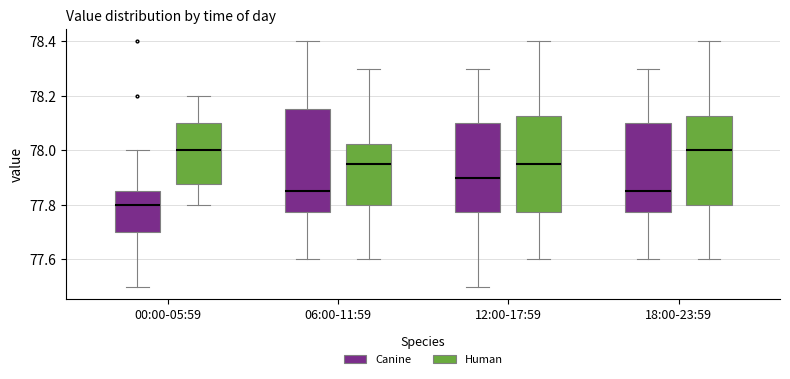

Reading left to right, transcribe this box plot: for each box, give where its median line is, the range the box spans, and where its two whiskers end, as read against the y-axis. The values are not printed on the chart, so give them approximately, as read against the axis.

00:00-05:59 (Canine): median 77.80, box 77.70 to 77.86, whiskers 77.50 to 78.00
00:00-05:59 (Human): median 78.00, box 77.88 to 78.10, whiskers 77.80 to 78.20
06:00-11:59 (Canine): median 77.86, box 77.78 to 78.16, whiskers 77.60 to 78.40
06:00-11:59 (Human): median 77.96, box 77.80 to 78.02, whiskers 77.60 to 78.30
12:00-17:59 (Canine): median 77.90, box 77.78 to 78.10, whiskers 77.50 to 78.30
12:00-17:59 (Human): median 77.96, box 77.78 to 78.12, whiskers 77.60 to 78.40
18:00-23:59 (Canine): median 77.86, box 77.78 to 78.10, whiskers 77.60 to 78.30
18:00-23:59 (Human): median 78.00, box 77.80 to 78.12, whiskers 77.60 to 78.40